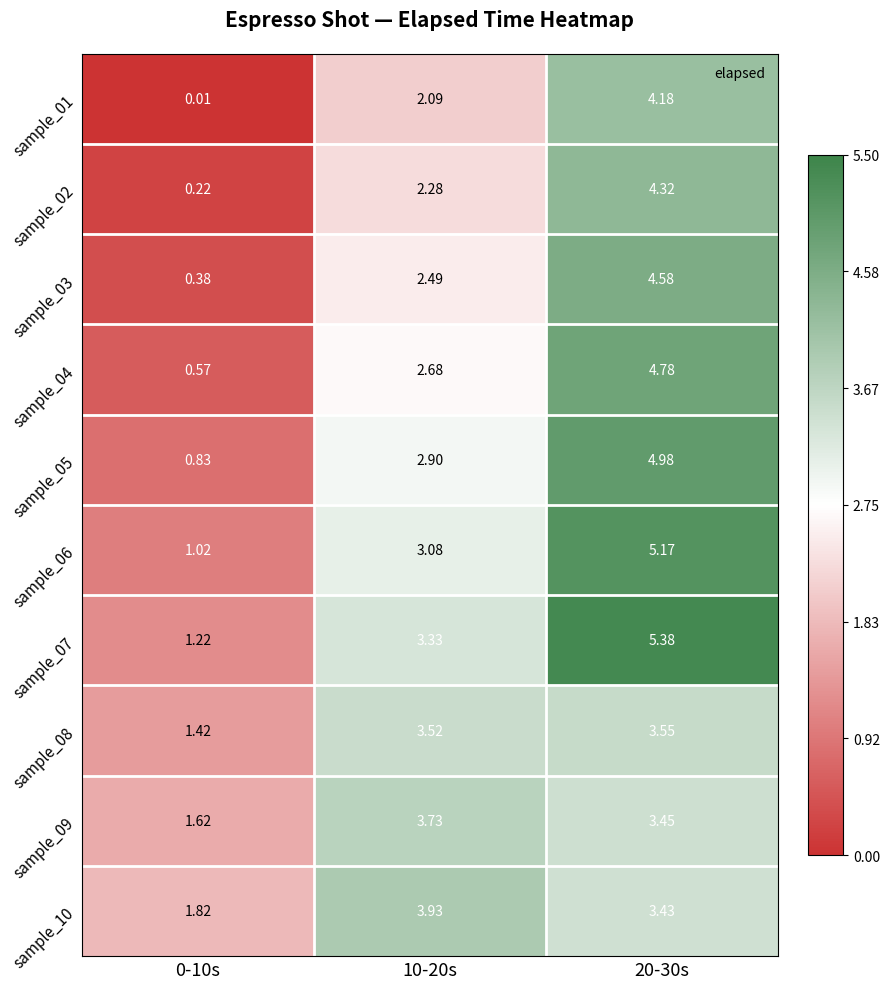

Is the value of sample_08 at 0-10s greater than the value of sample_09 at 0-10s?

No